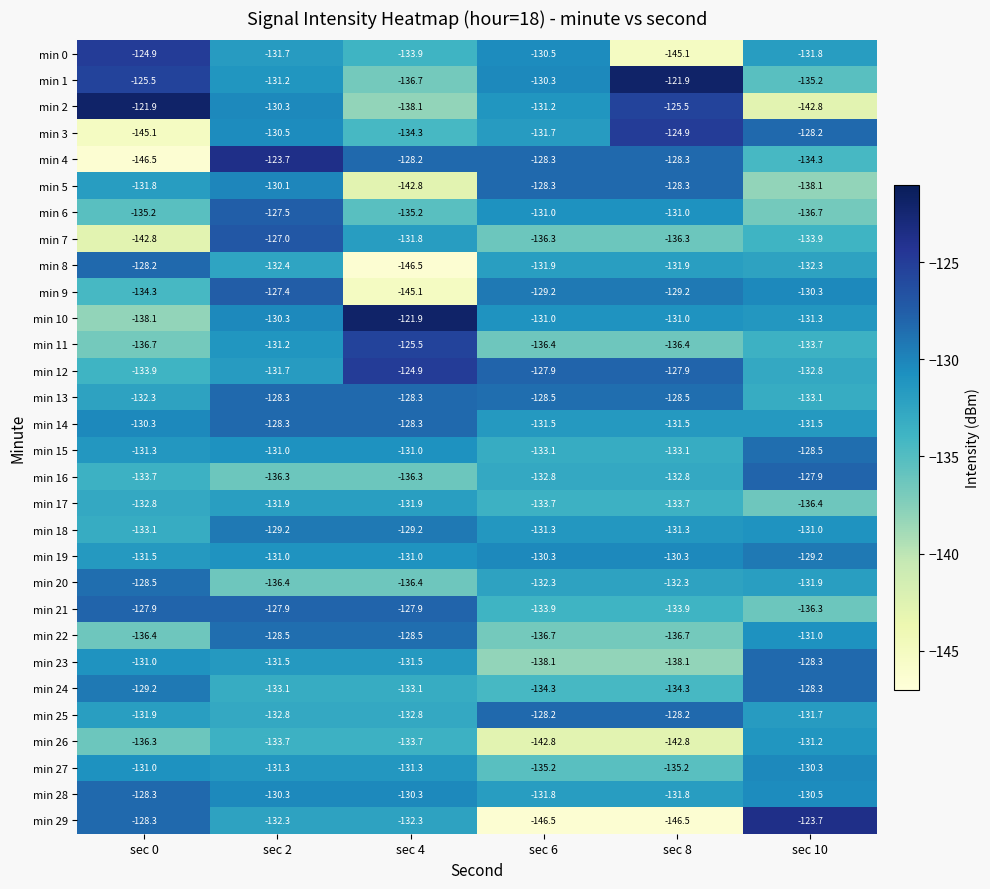

At how many categories does at least one series exceed -125?

5